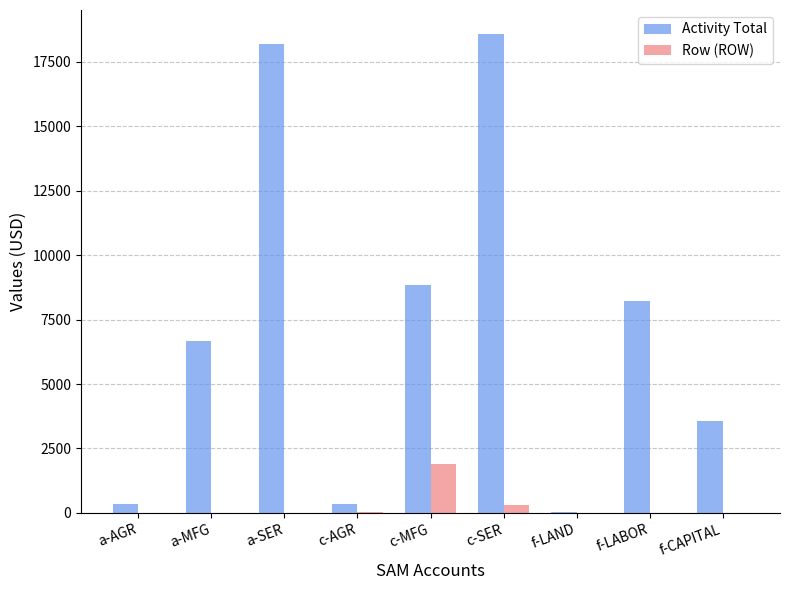

What are all the series names shown in the legend?

Activity Total, Row (ROW)